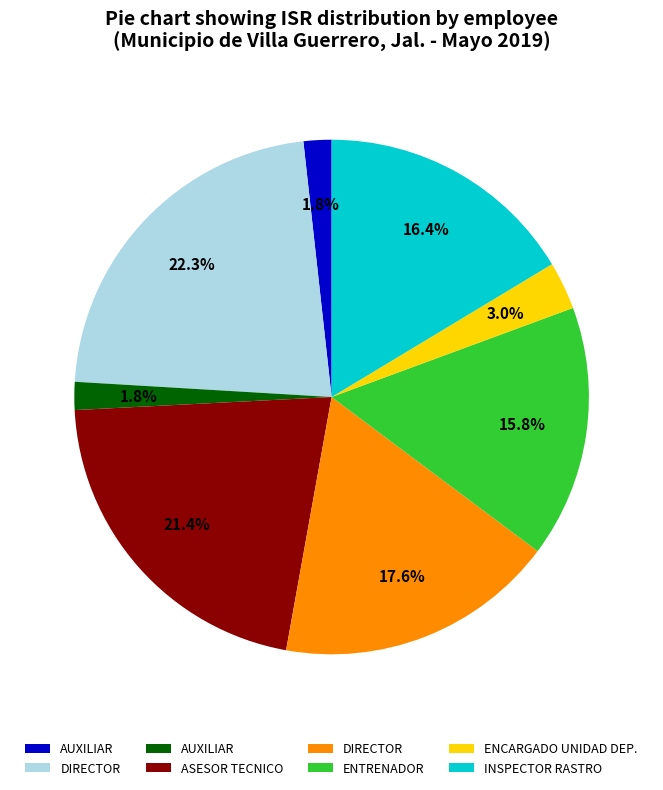

Is there a majority slice in this chart?

No